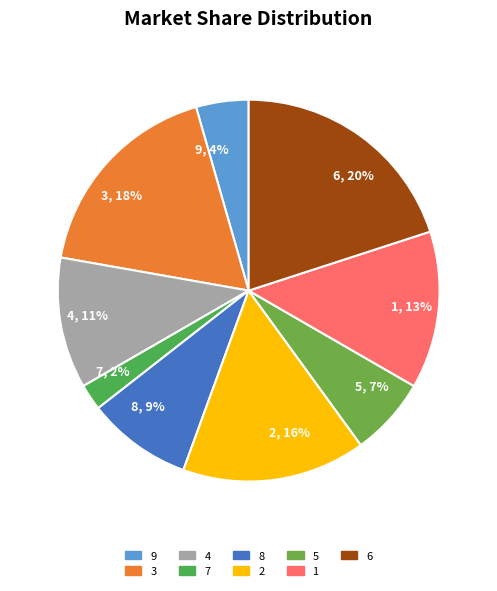

To the nearest percent, what is the combined percentage of 6 and 1?

33%